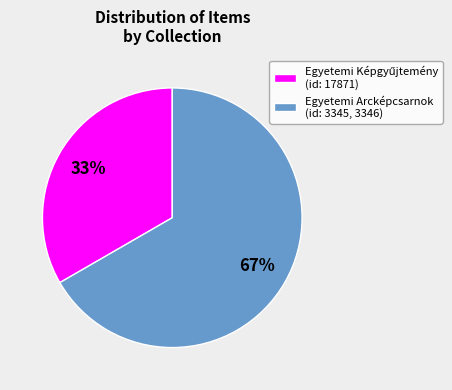

To the nearest percent, what is the average slice percentage?

50%